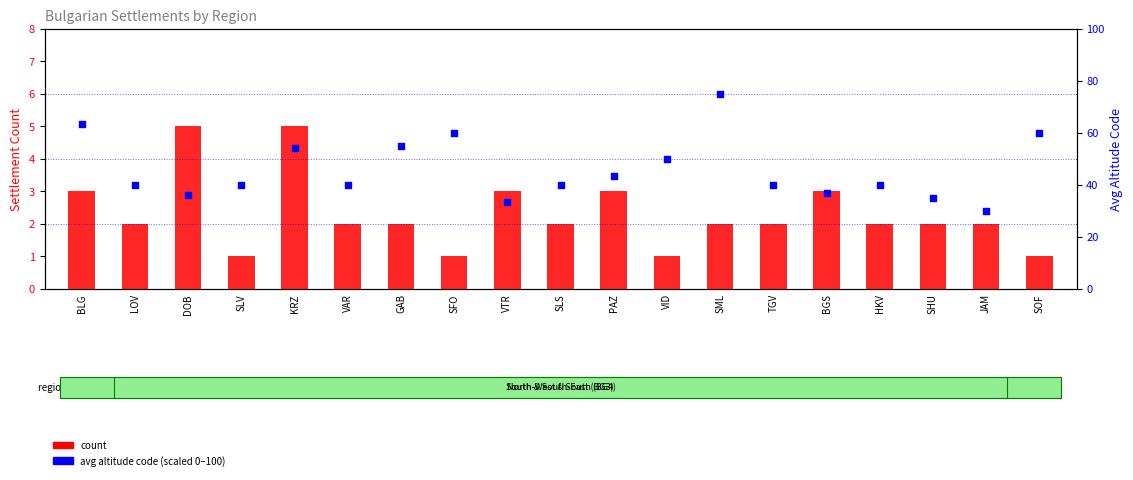

Which series contains the lowest Y value?

count